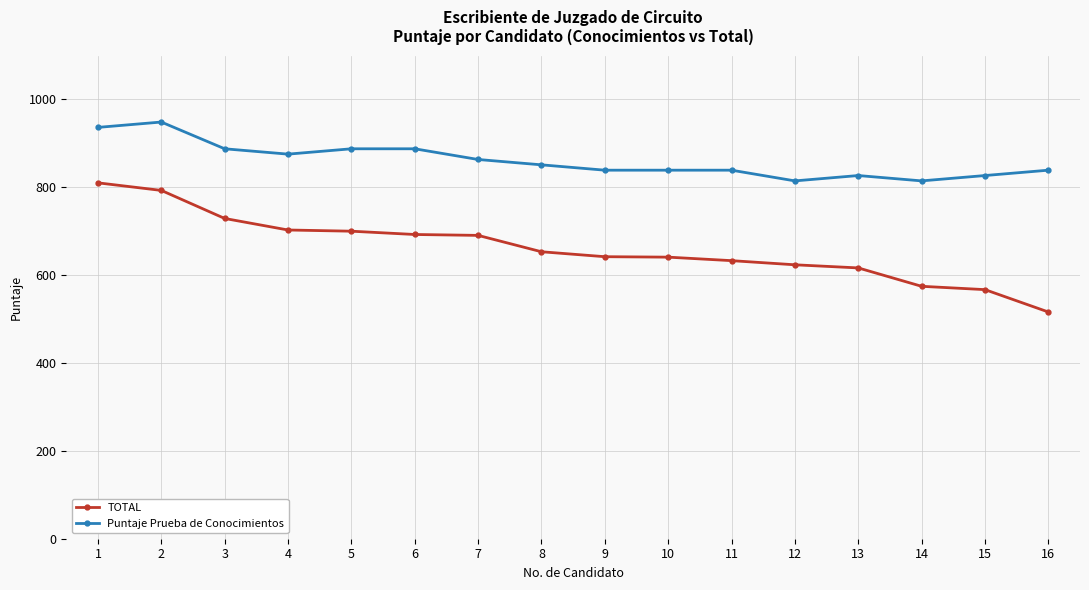

The value of TOTAL at 6 is 692.6. True or false?

True